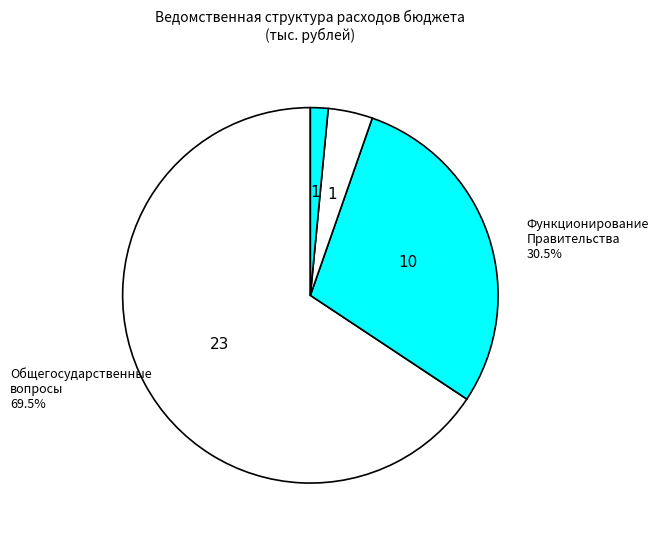

Between Функционирование Правительства and Обеспечение деятельности финансовых органов, which is larger?

Функционирование Правительства